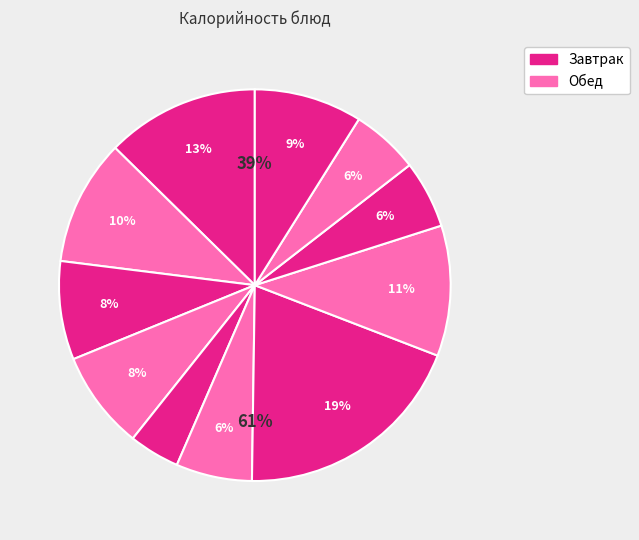

Is it true that какао с молоком is 10% of the pie?

True